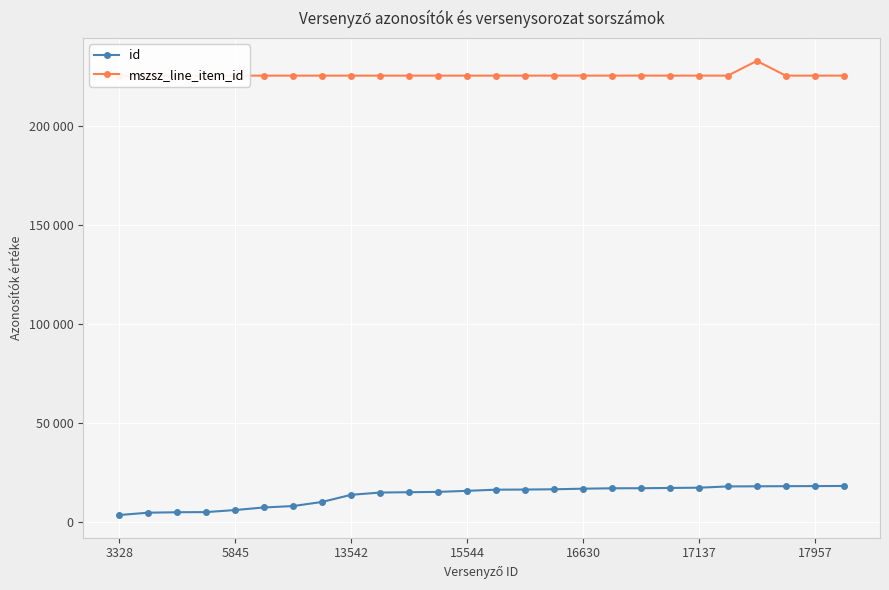

What are all the series names shown in the legend?

id, mszsz_line_item_id